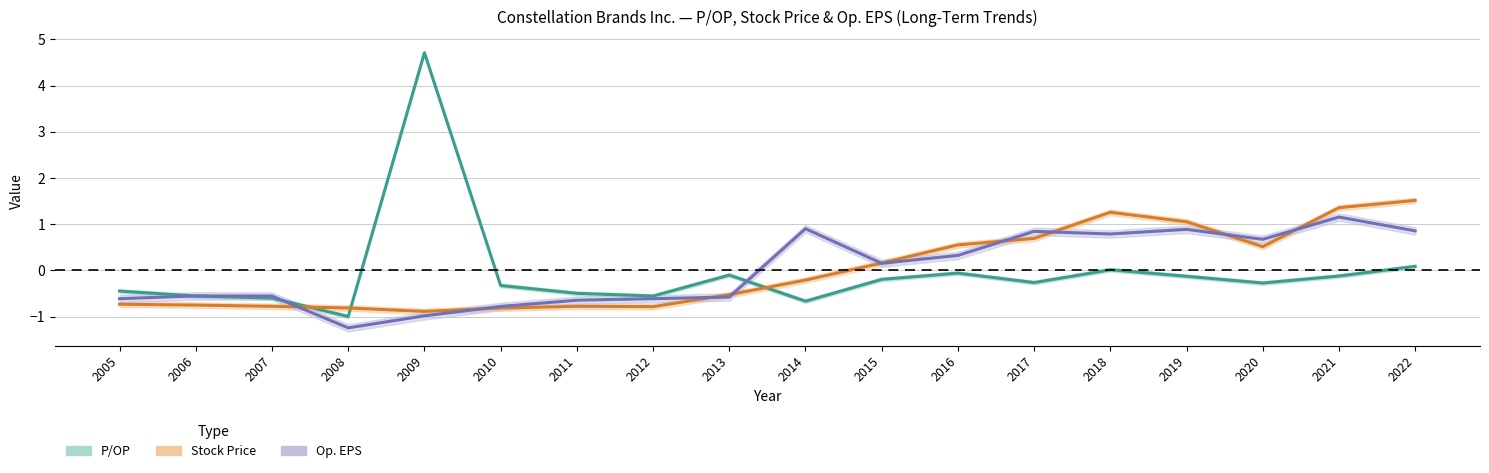

True or false: P/OP has more than 1 interior local peaks.

True